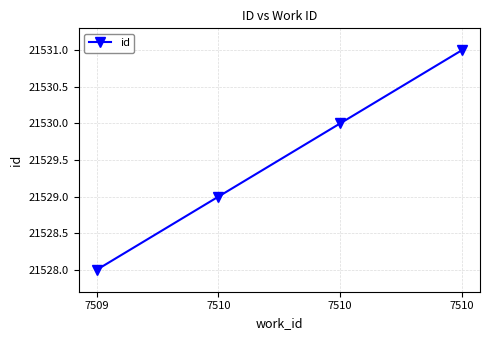

Reading left to right, transcribe all the data shown in this chart.

21528	21529	21530	21531